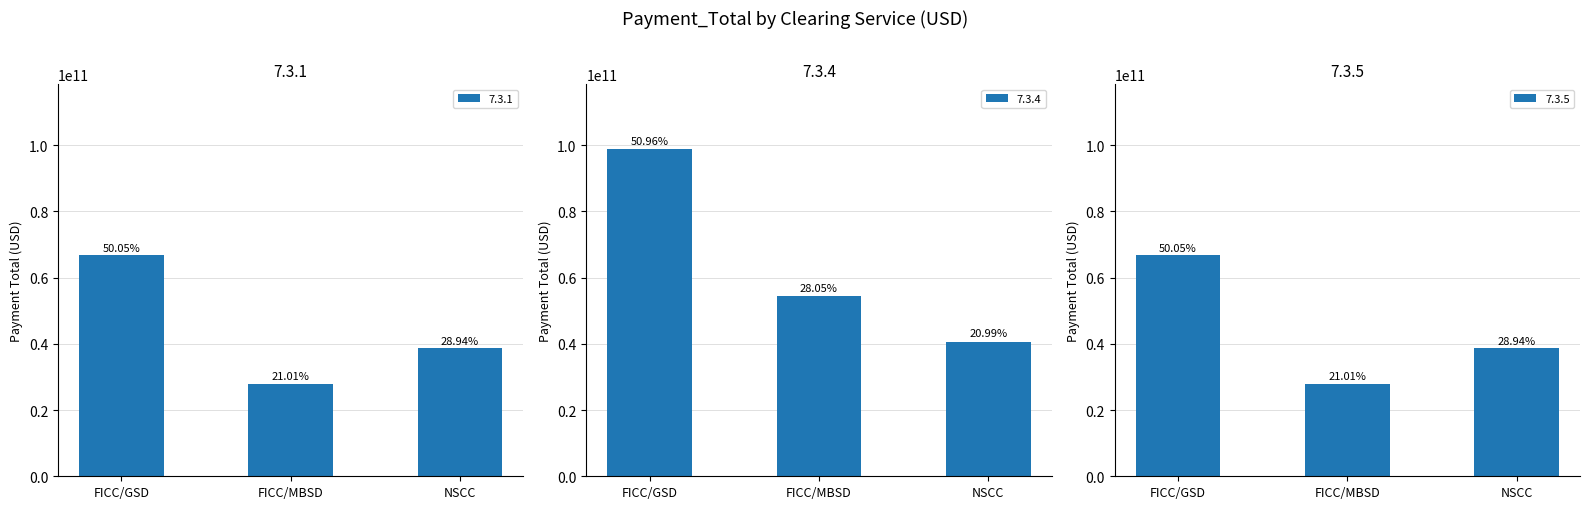

At NSCC, list the series in order from largest to smallest.

7.3.4, 7.3.1, 7.3.5